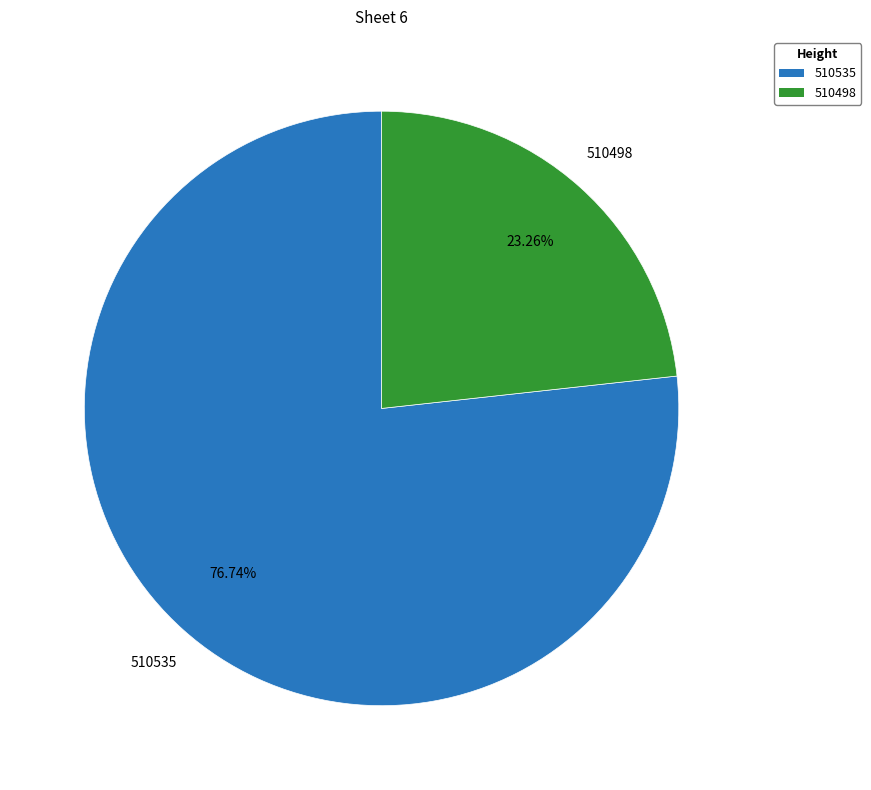

What is the majority slice?

510535